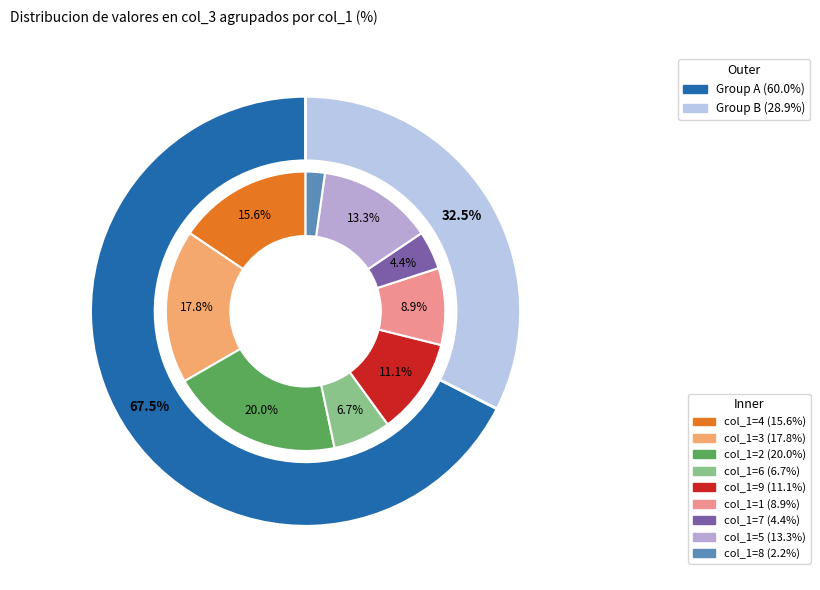

The 7 slice represents 7% of the pie. True or false?

False